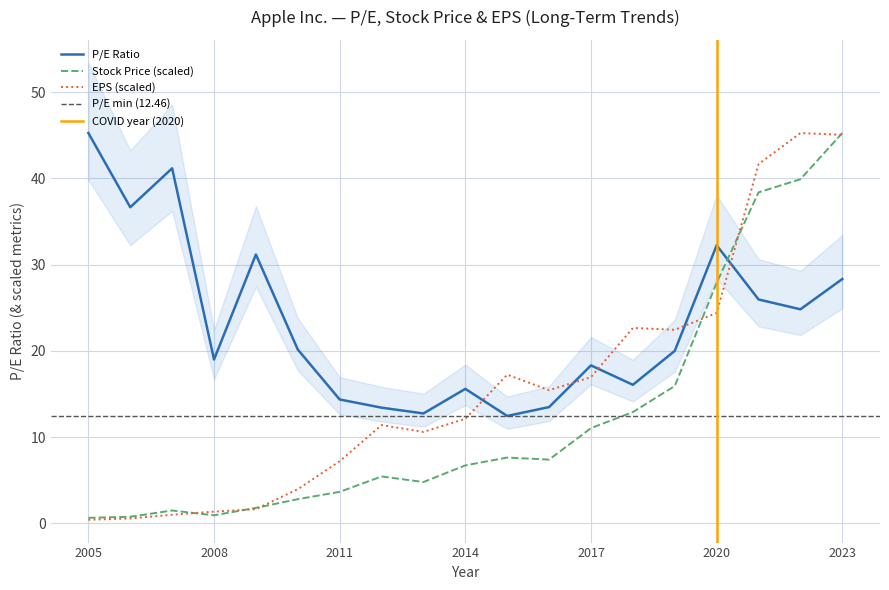

What is the lowest value of the P/E Ratio series?

12.5